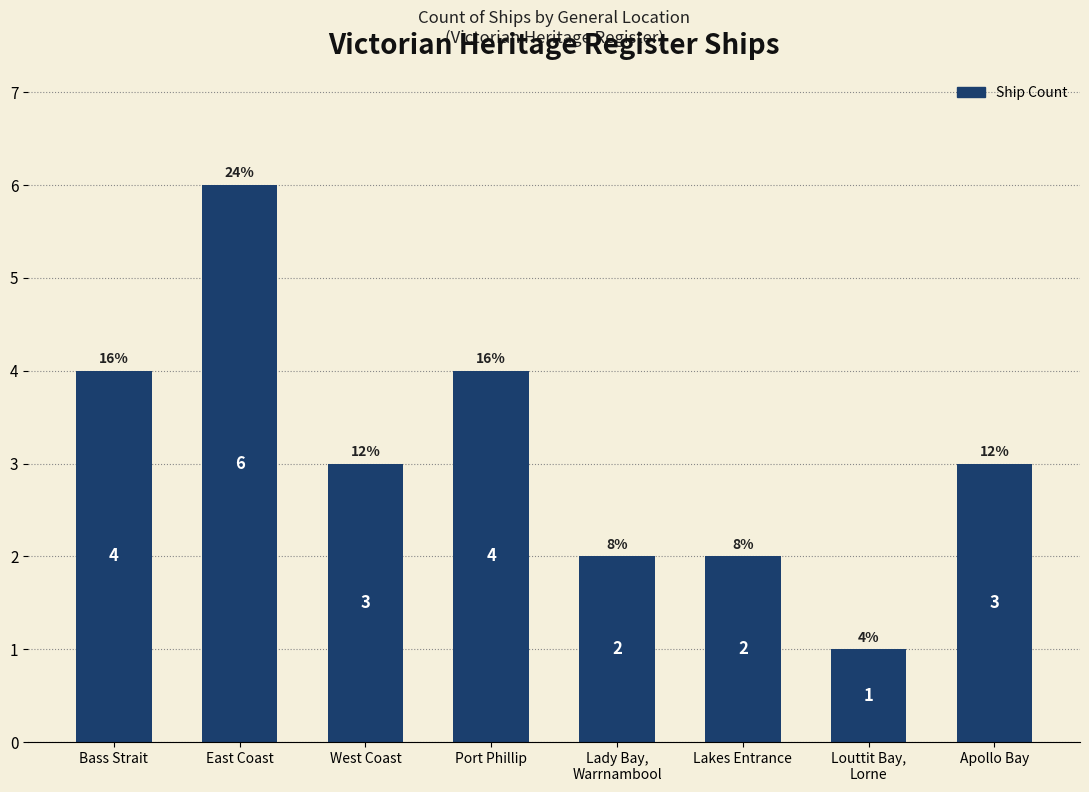

Between Apollo Bay and Port Phillip, which is larger?

Port Phillip